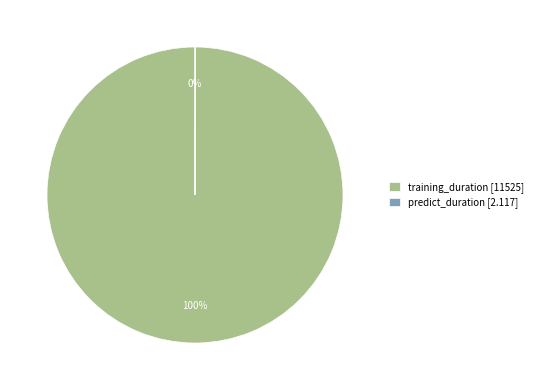

The training_duration [11525] slice represents 100% of the pie. True or false?

True